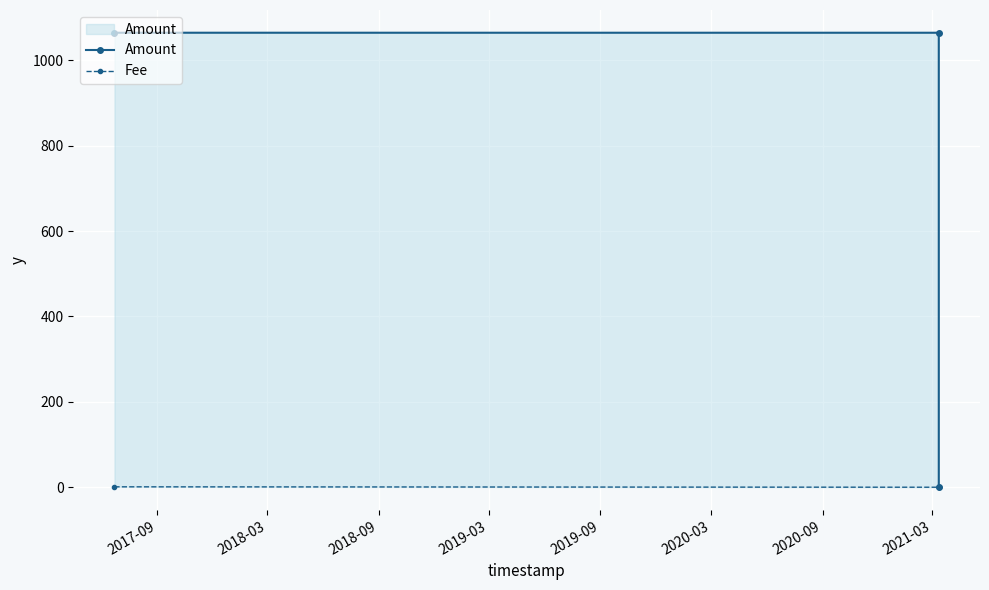

What is the greatest value displayed?

1064.7